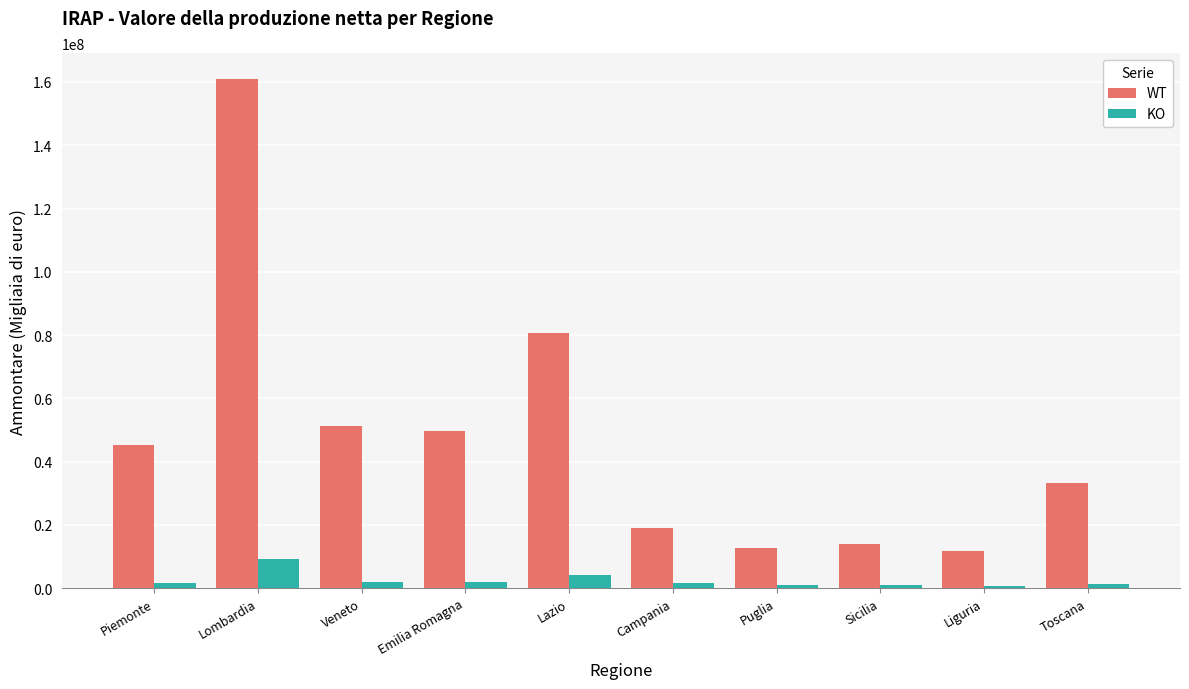

What position from the right is Sicilia?

3